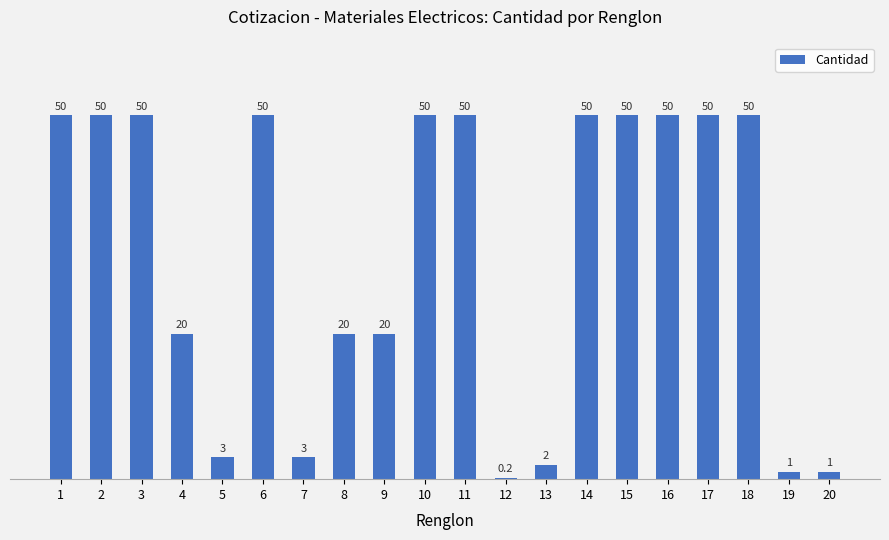

The chart shows a value of 50.0 at 17. True or false?

True